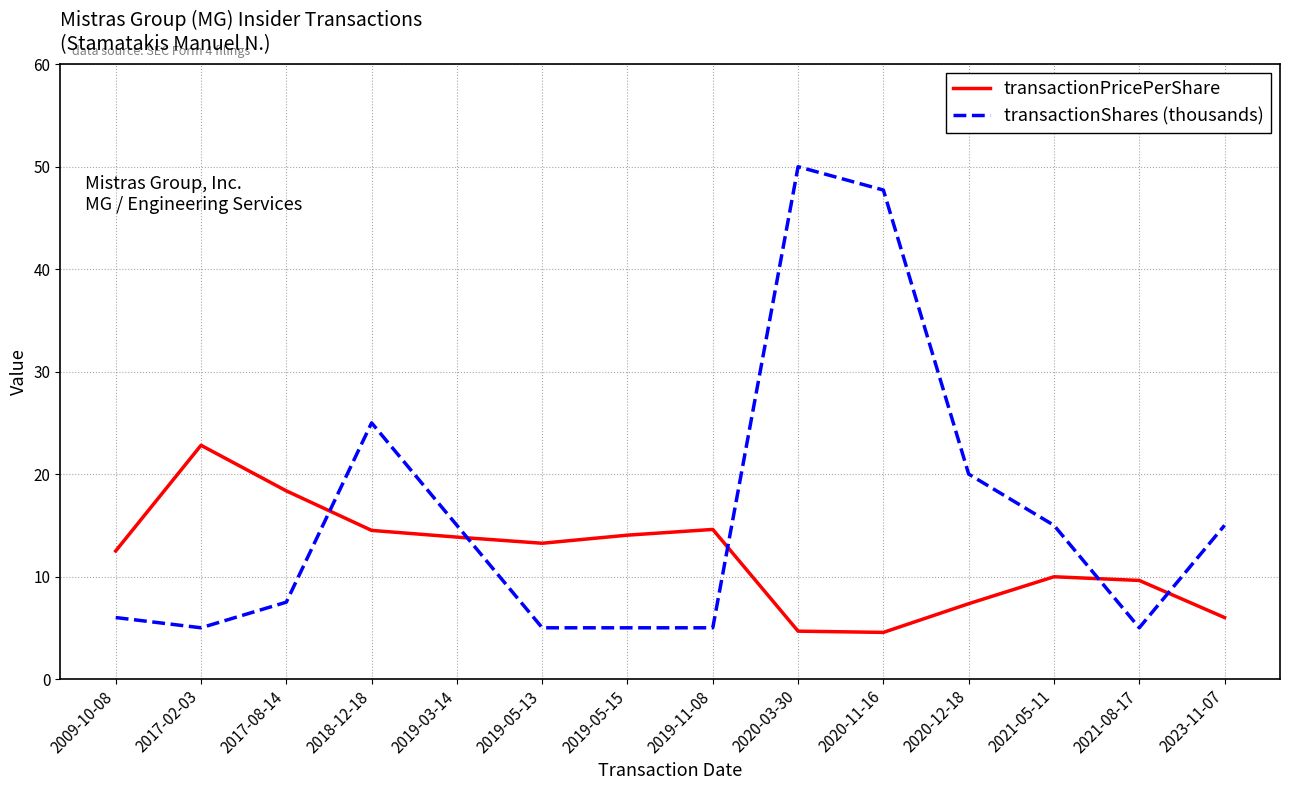

Rank the series by their average value, from highest to lowest.

transactionShares (thousands), transactionPricePerShare